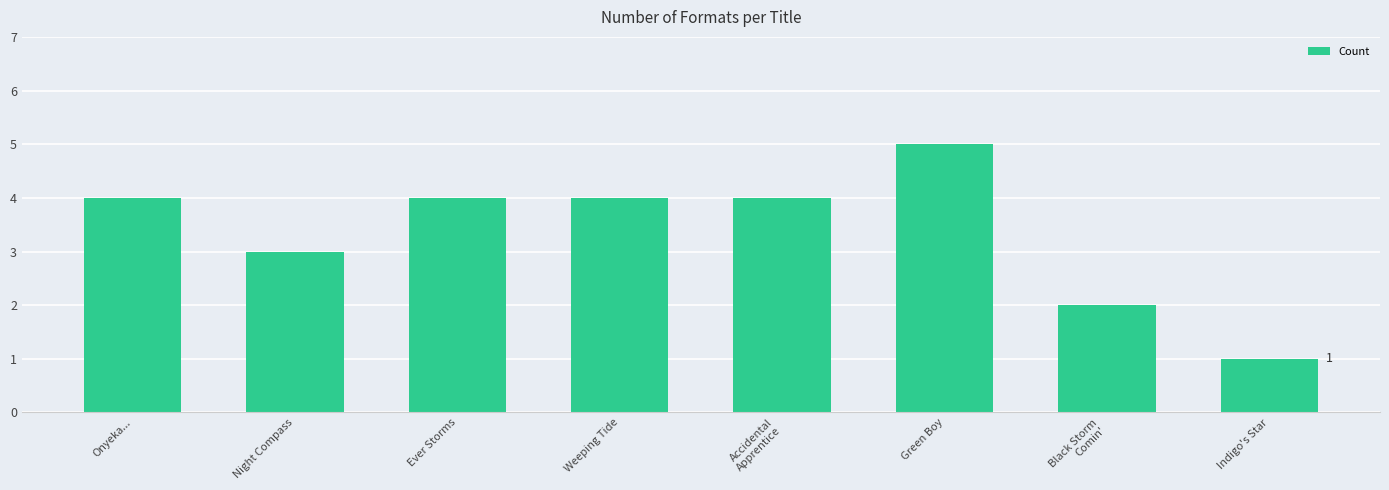

What is the approximate value at Accidental
Apprentice?

4